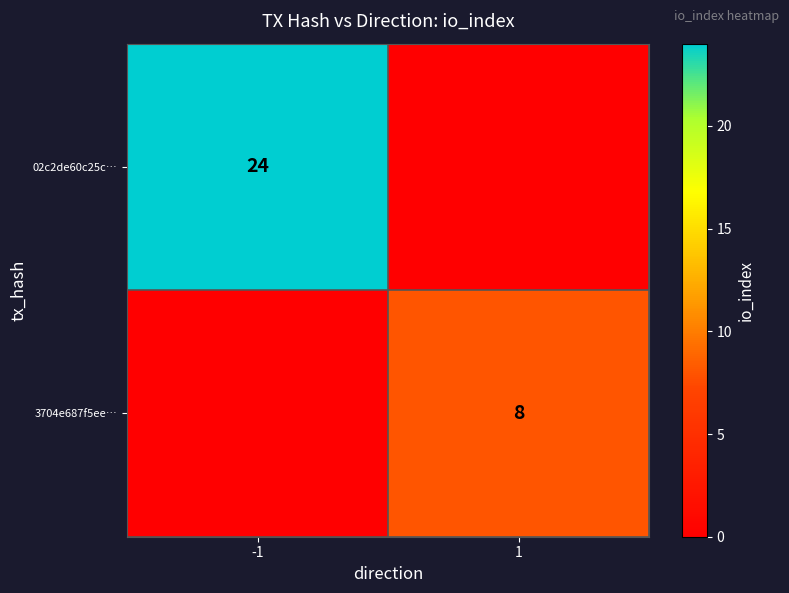

Is the value of 02c2de60c25c… at -1 greater than the value of 3704e687f5ee… at 1?

Yes